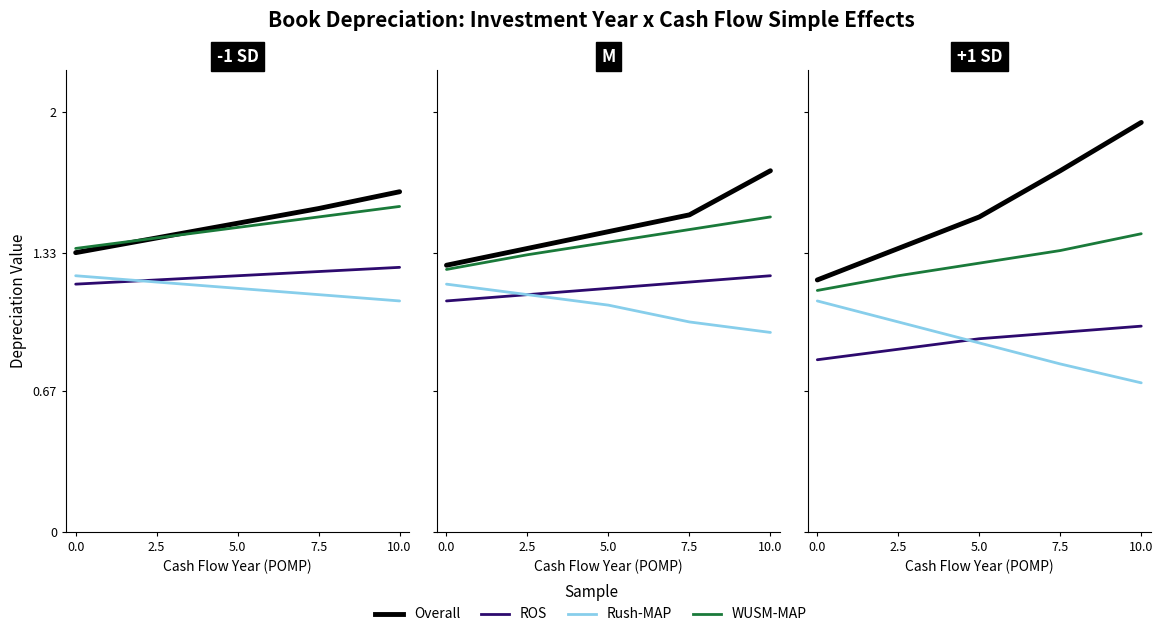

Rank the series by their maximum value, from lowest to highest.

ROS, Rush-MAP, WUSM-MAP, Overall